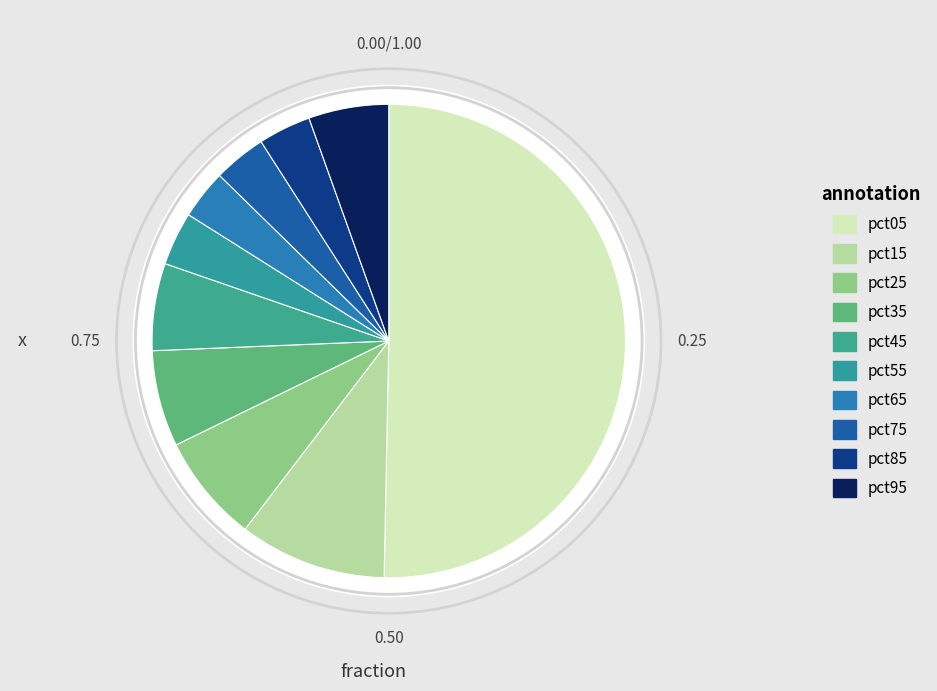

Count the number of slices in the pie.

10